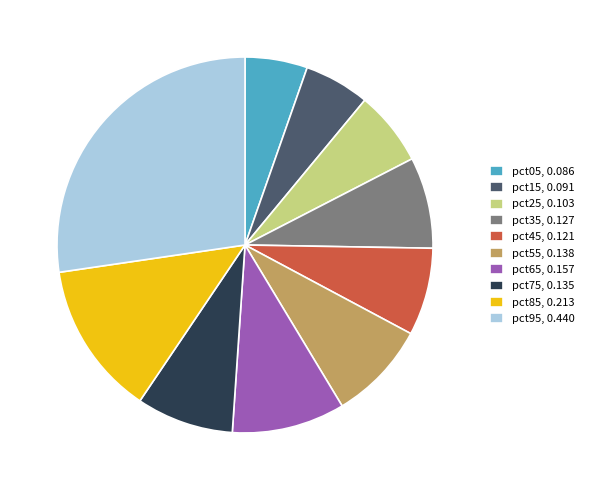

Which has a higher value, pct95, 0.440 or pct05, 0.086?

pct95, 0.440